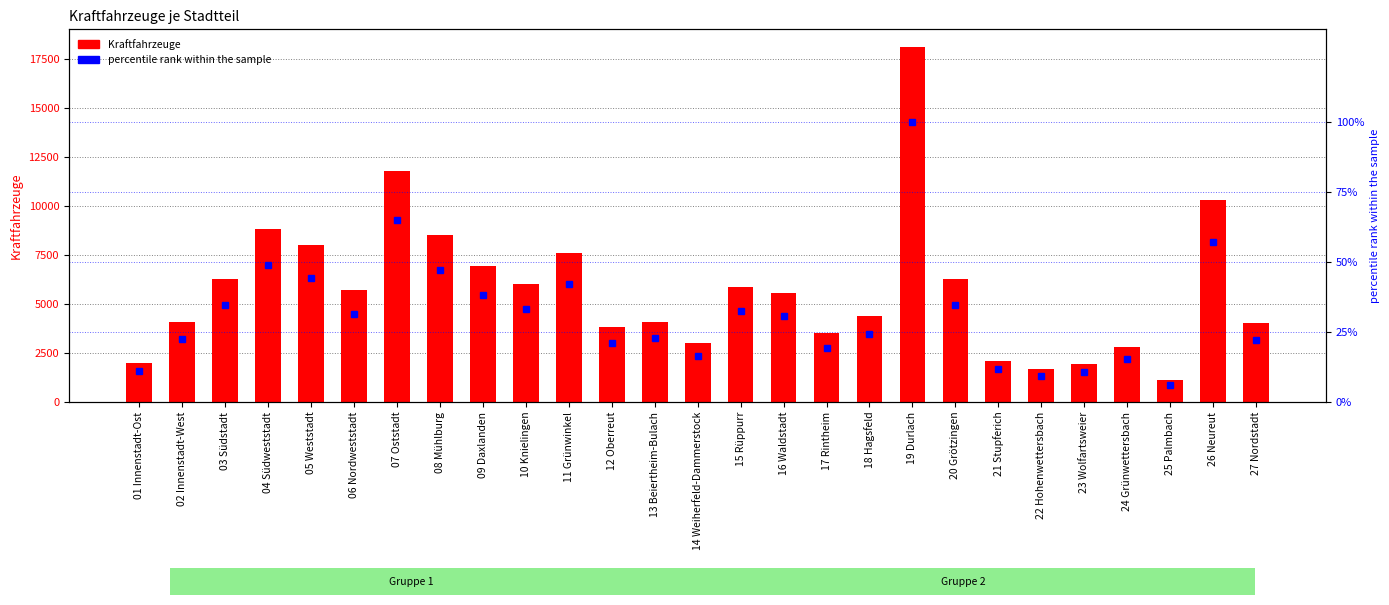

At how many categories does at least one series exceed 11571?

2